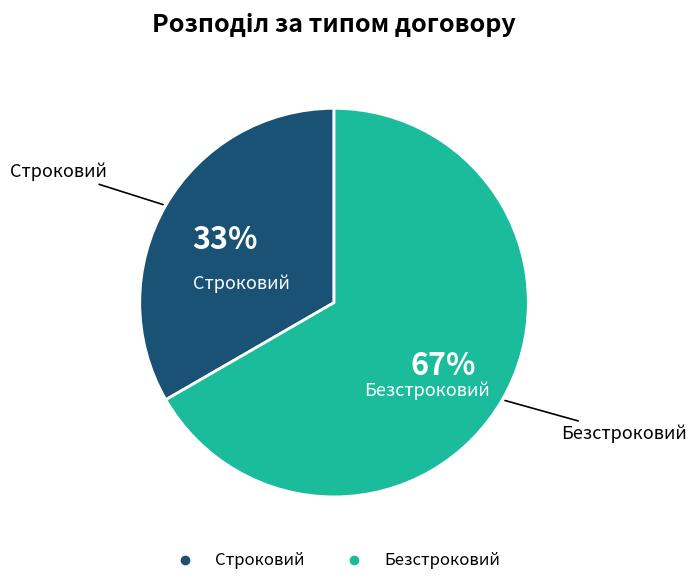

Rank the categories by value from highest to lowest.

Безстроковий, Строковий